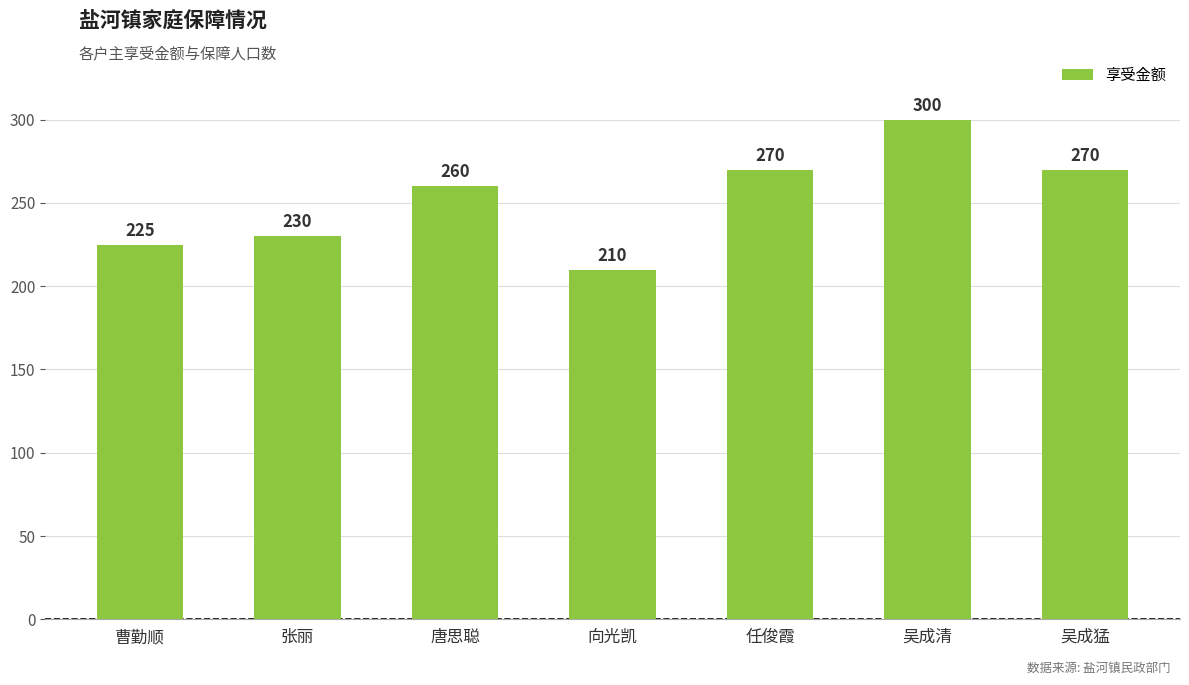

Approximately how many times larger is the value at 曹勤顺 compared to 任俊霞?

0.8